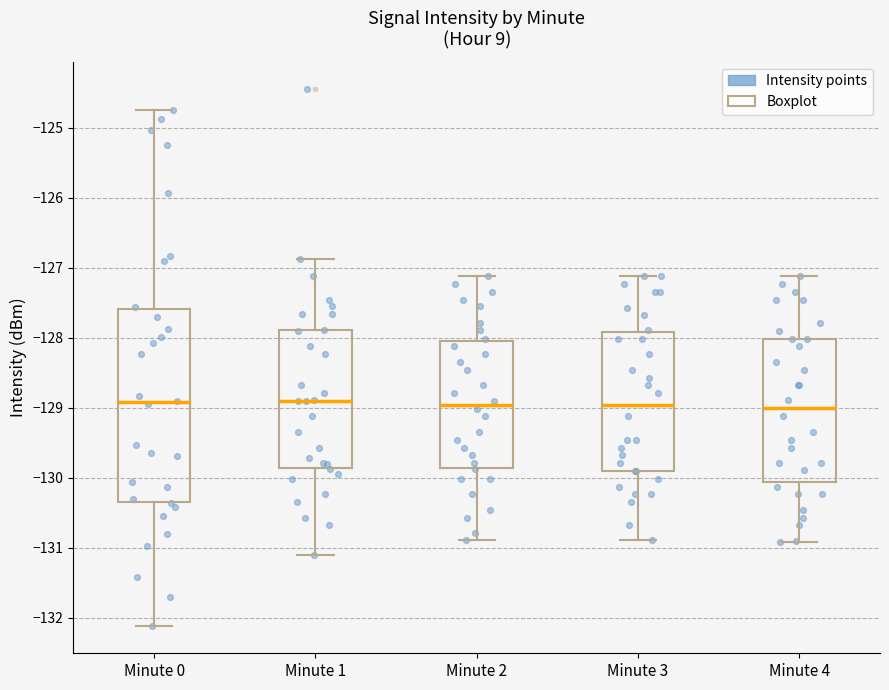

Reading left to right, read every box against the y-axis: the position of its median line, the range the box covers, and the ends of its whiskers. The values are not printed on the chart, so give them approximately, as read against the axis.

Minute 0: median -128.9, box -130.3 to -127.6, whiskers -132.1 to -124.7
Minute 1: median -128.9, box -129.9 to -127.9, whiskers -131.1 to -126.9
Minute 2: median -129.0, box -129.9 to -128.0, whiskers -130.9 to -127.1
Minute 3: median -129.0, box -129.9 to -127.9, whiskers -130.9 to -127.1
Minute 4: median -129.0, box -130.1 to -128.0, whiskers -130.9 to -127.1